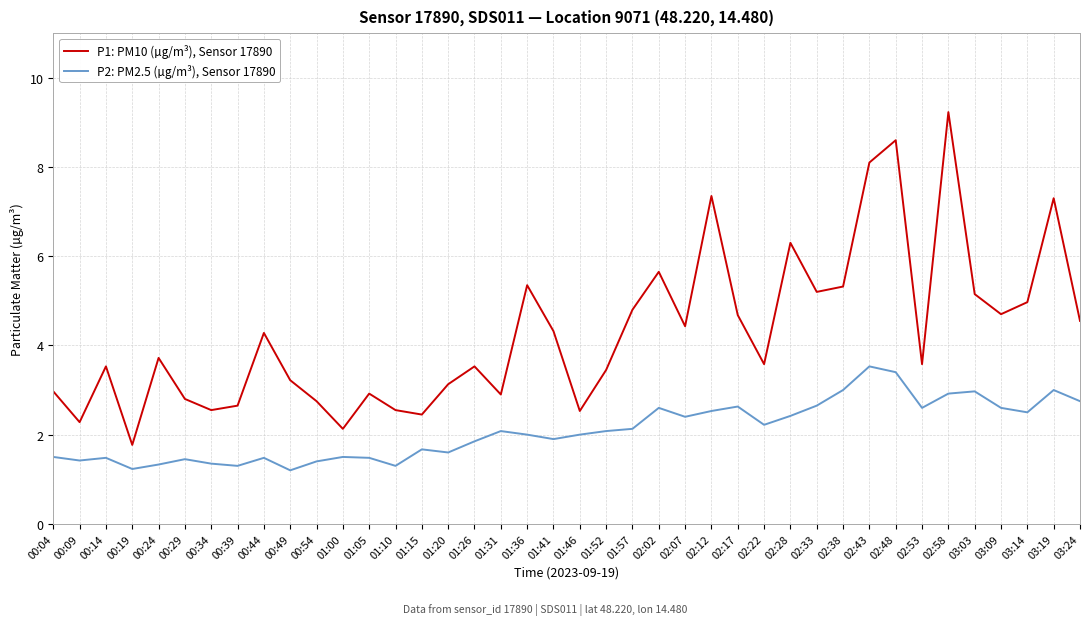

Rank the series by their average value, from highest to lowest.

P1: PM10 (µg/m³), Sensor 17890, P2: PM2.5 (µg/m³), Sensor 17890